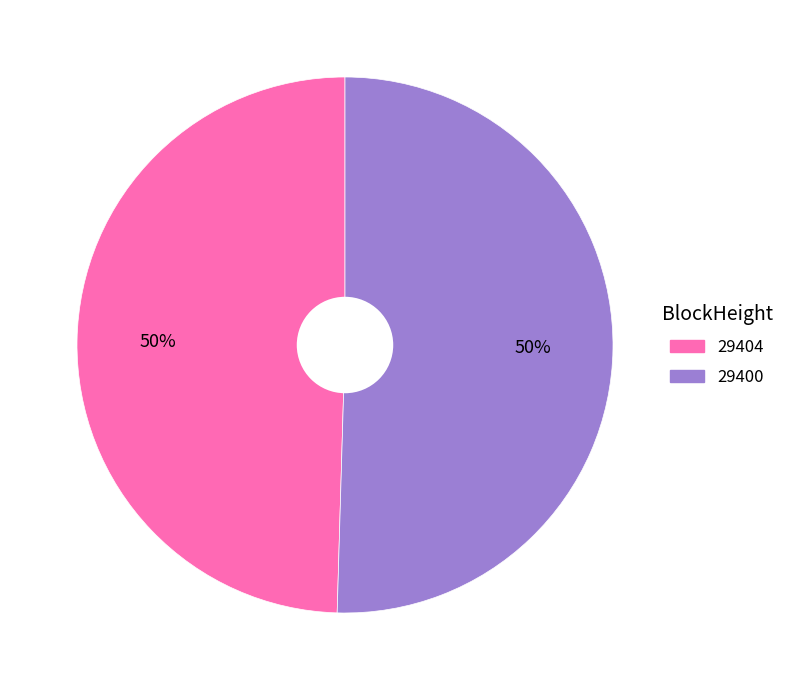

Which has a higher value, 29400 or 29404?

29400